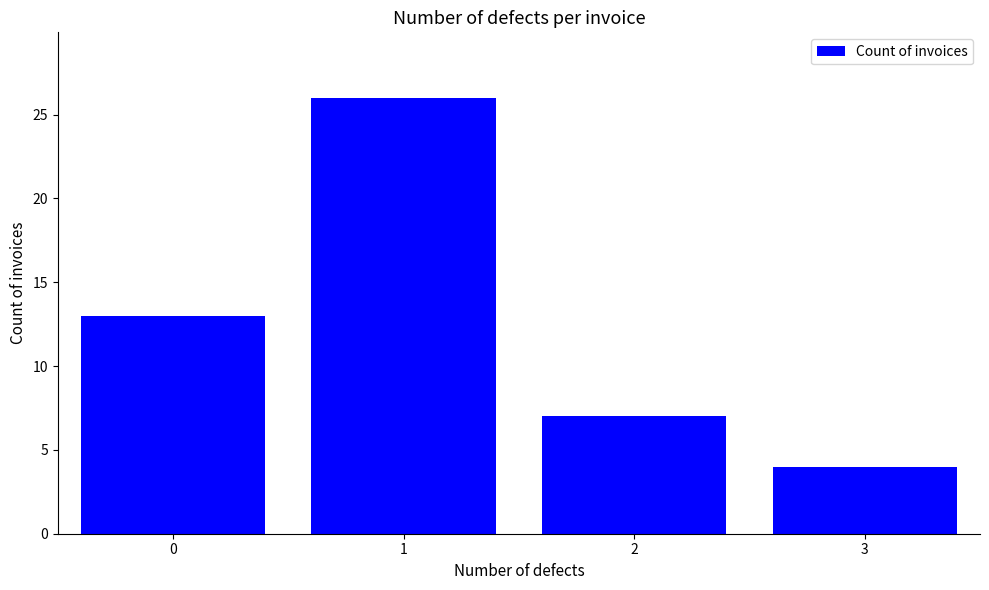

At which category does the chart reach its minimum across all series?

3